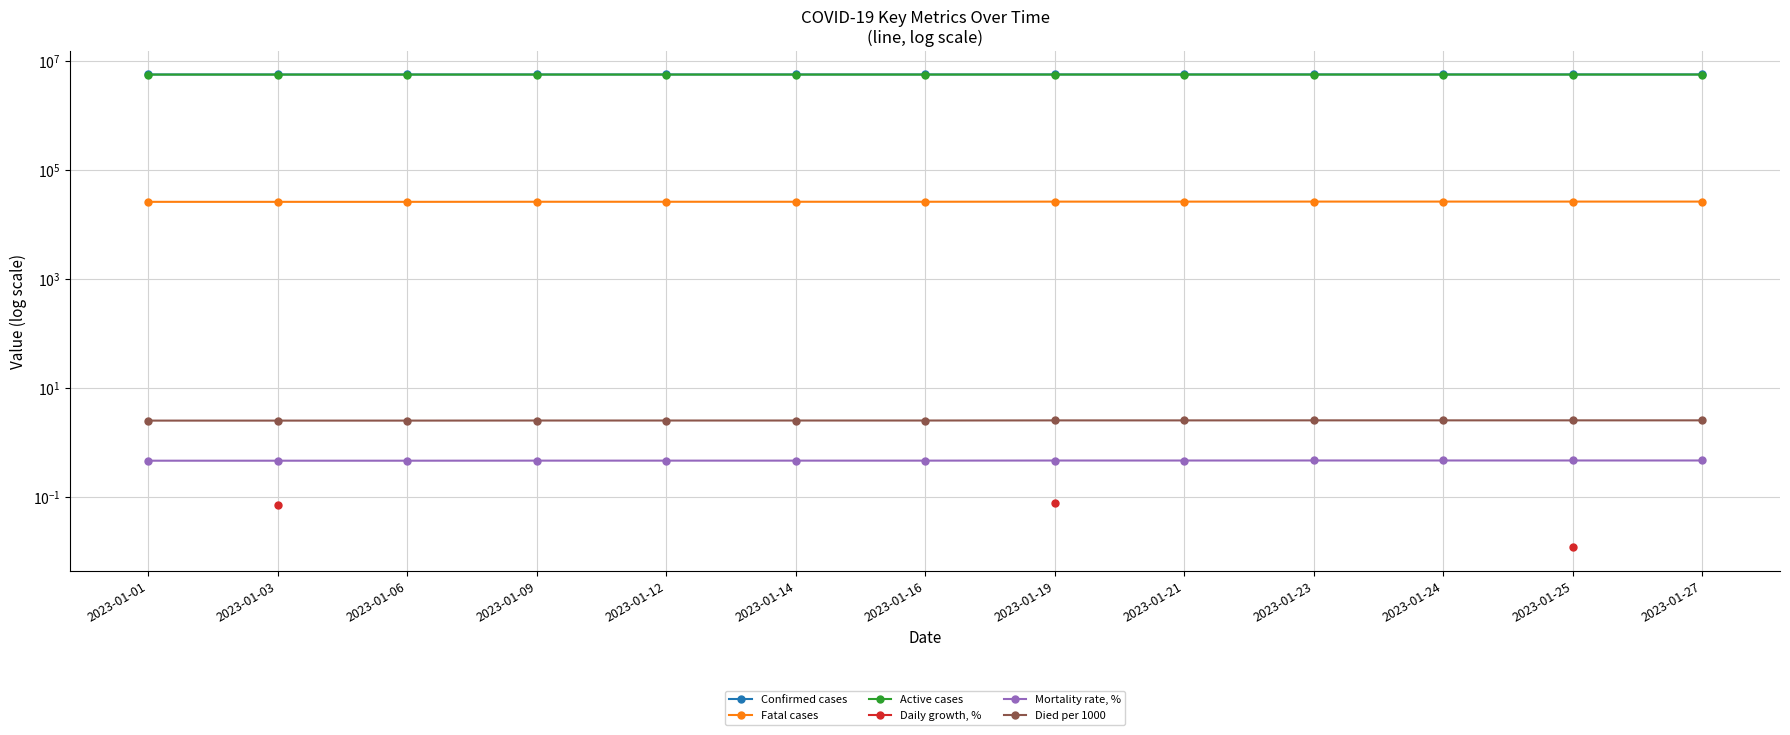

Is the value of Mortality rate, % at 2023-01-03 greater than the value of Fatal cases at 2023-01-27?

No